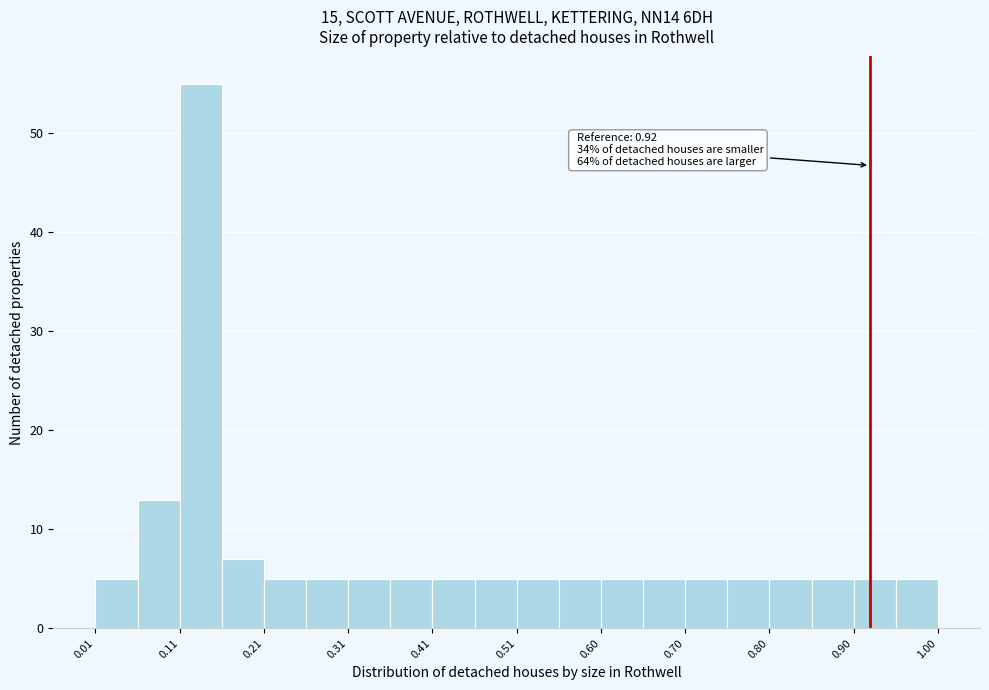

Over which range of the x-axis is the bar tallest?

0.11 to 0.16